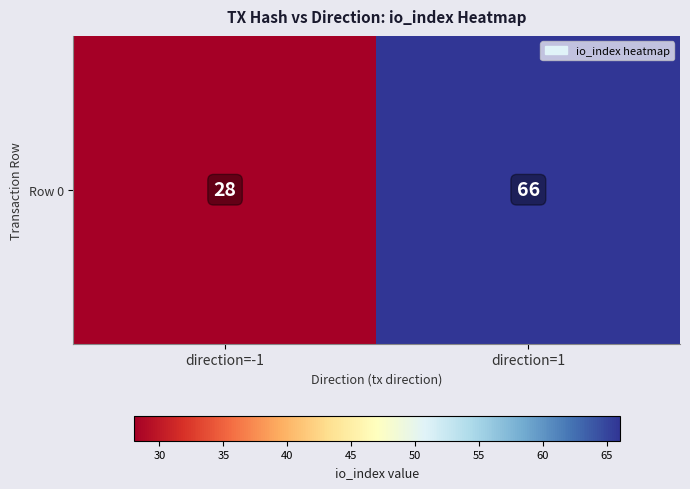

What is the difference between the maximum and minimum values?

38